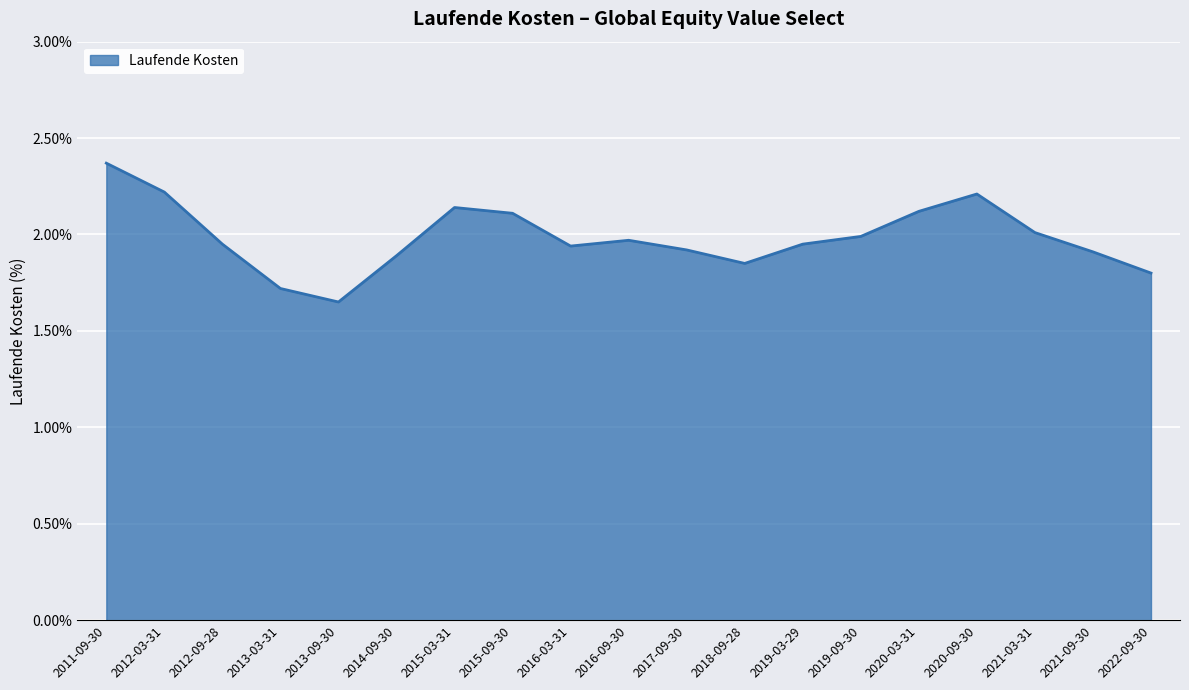

The value at 2014-09-30 is 1.9. True or false?

True